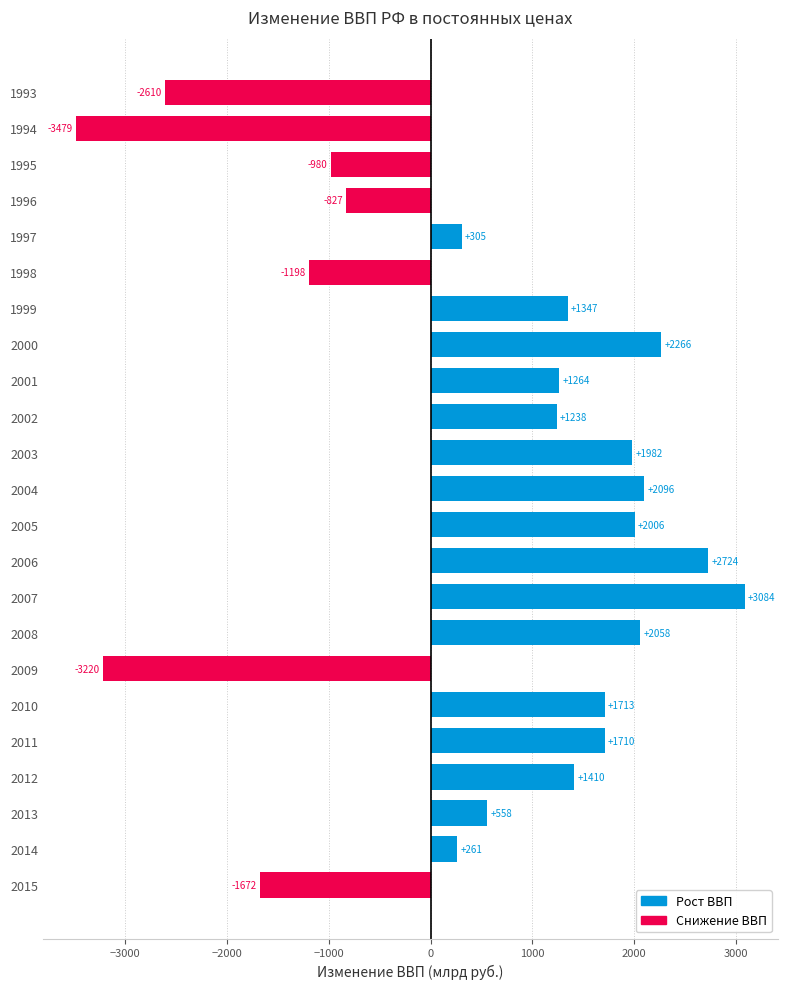

How many bars are there in total?

23